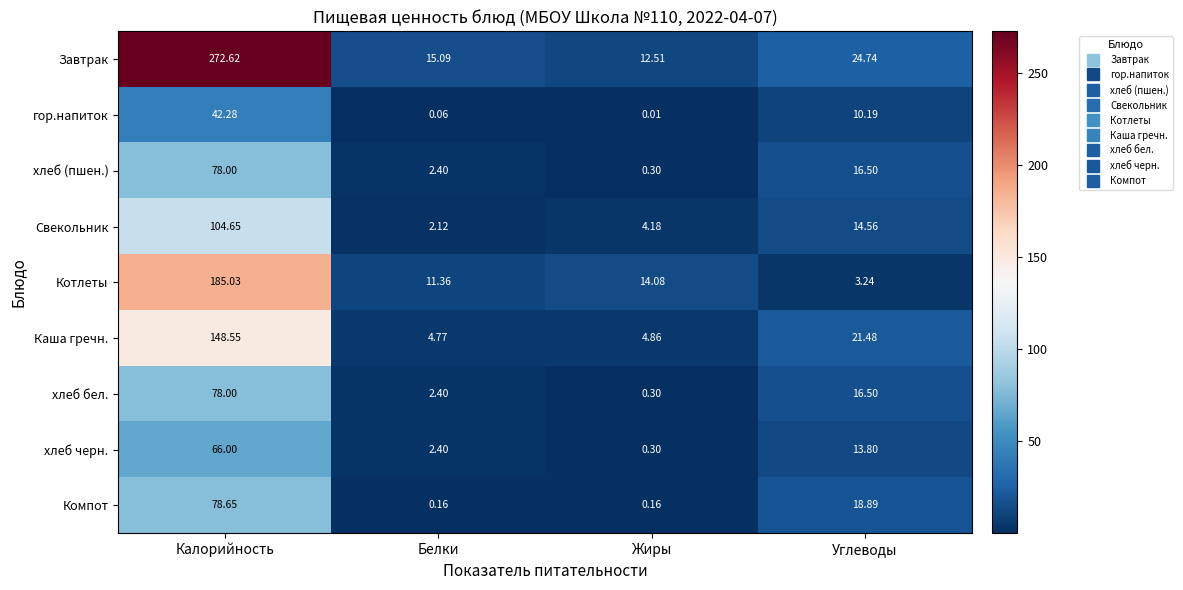

Rank the categories by хлеб (пшен.) value from highest to lowest.

Калорийность, Углеводы, Белки, Жиры